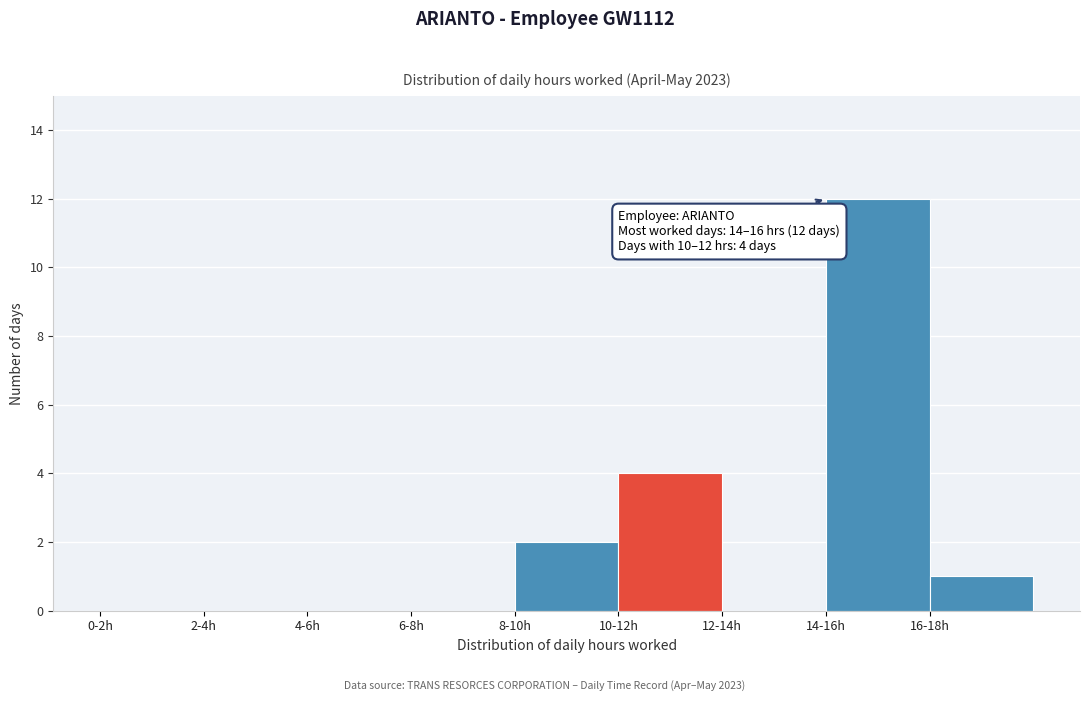

Reading left to right, list all the values displayed in this chart.

0-2h=0	2-4h=0	4-6h=0	6-8h=0	8-10h=2	10-12h=4	12-14h=0	14-16h=12	16-18h=1